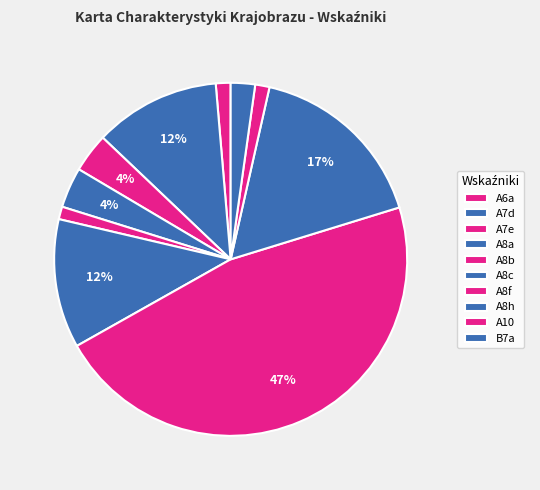

Is there a majority slice in this chart?

No